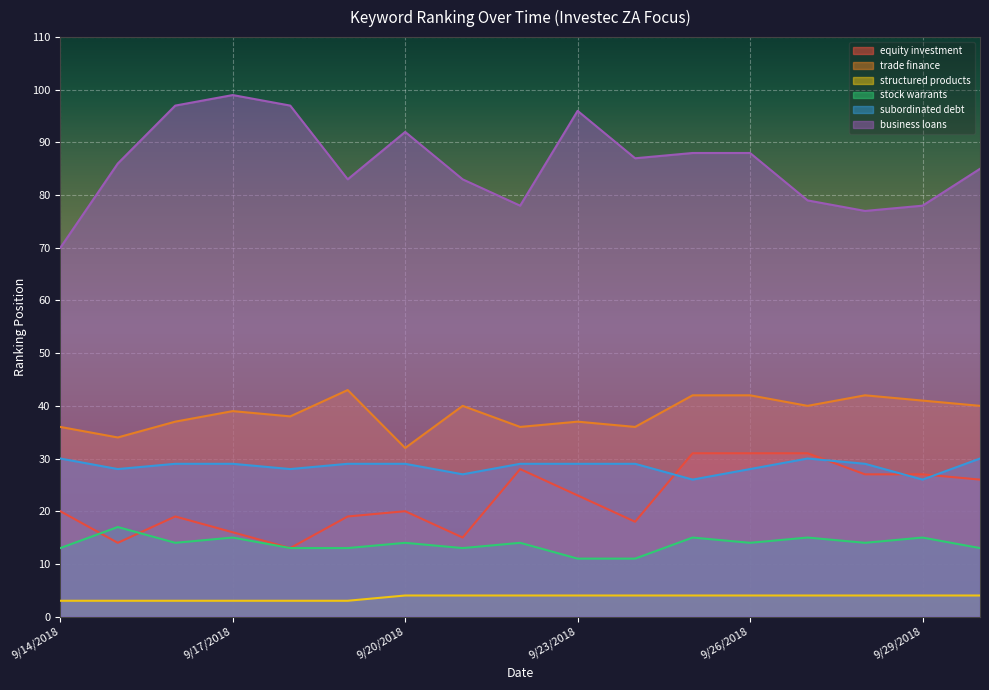

Which series changed the most between 9/15/2018 and 9/28/2018?

equity investment